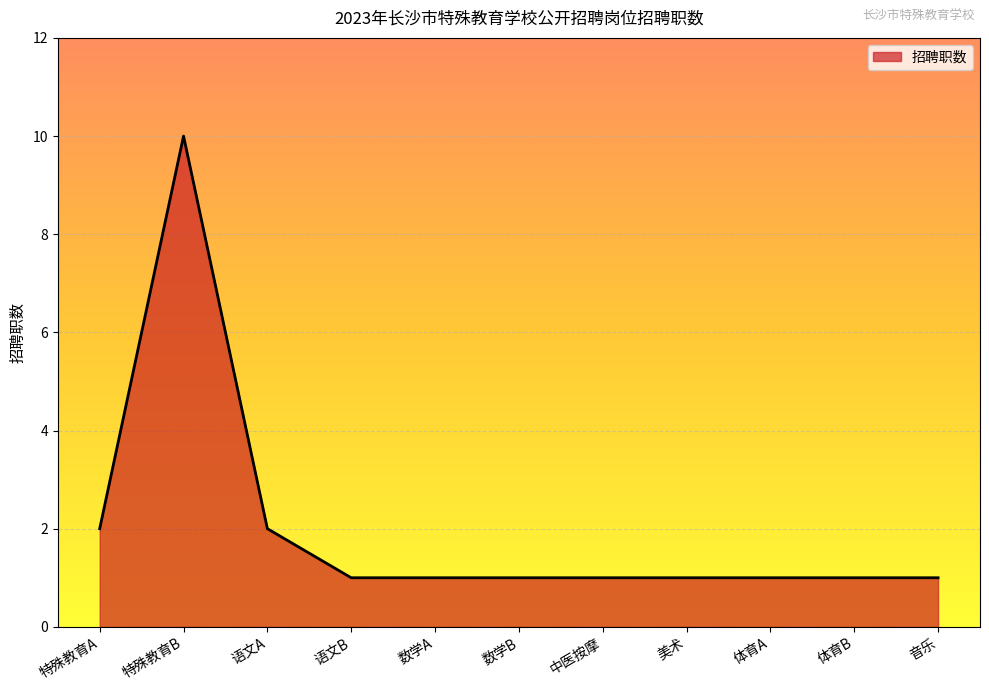

What is the smallest value displayed?

1